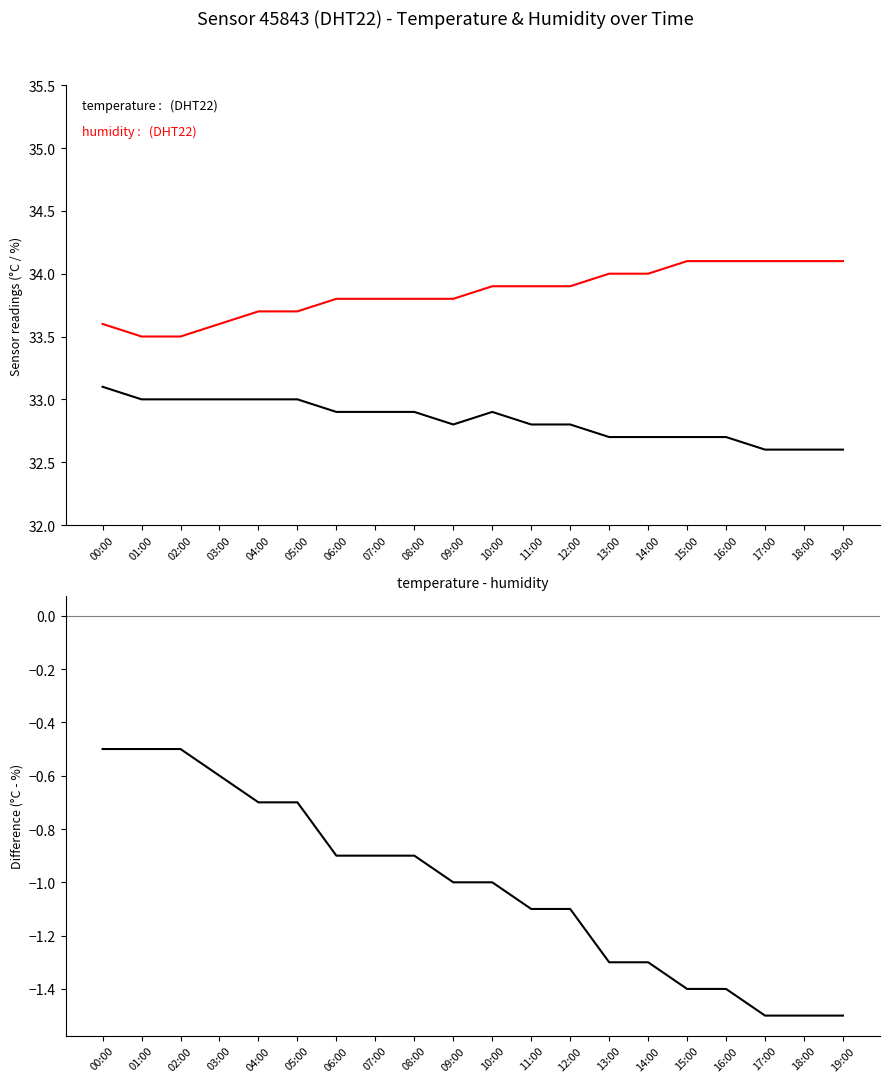

How many lines are shown in the chart?

3